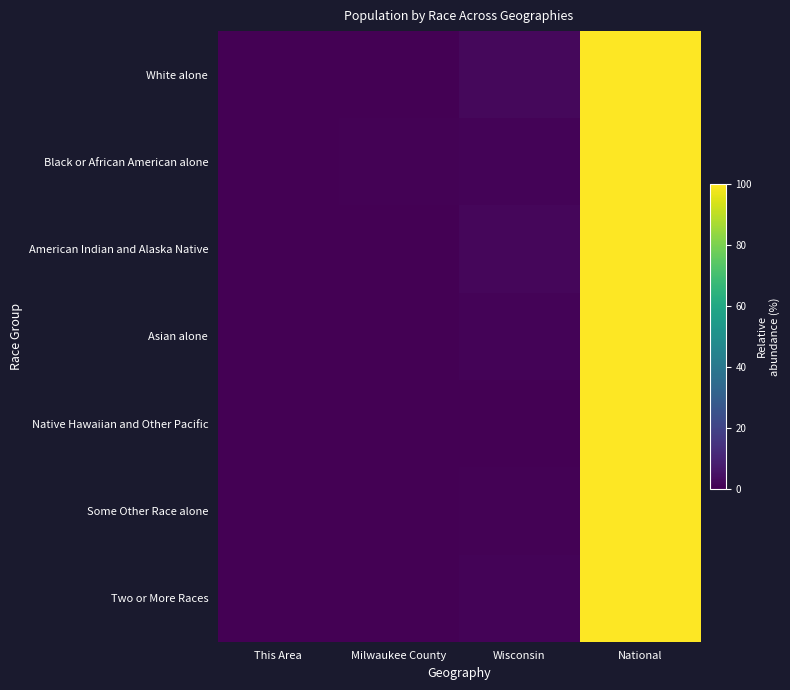

Which series has the widest spread of values?

Some Other Race alone